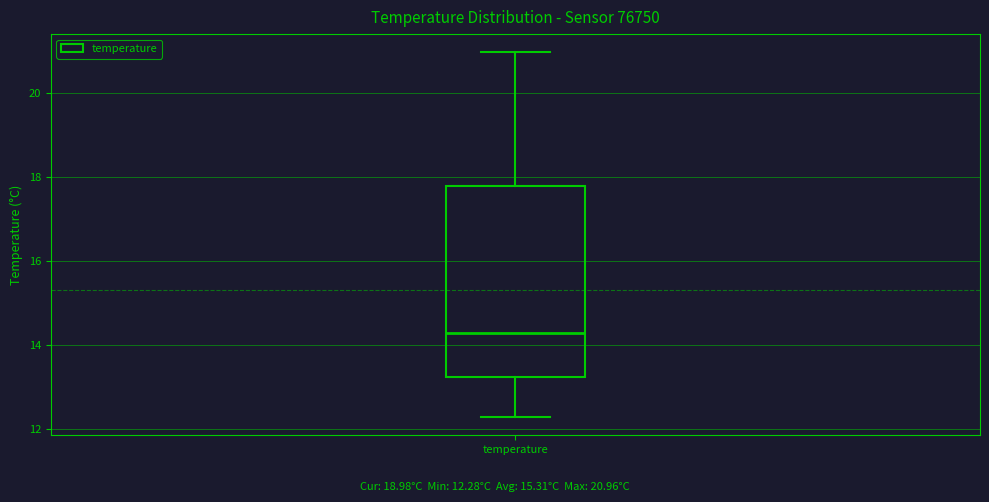

Transcribe this box plot: give where the median line is, the range the box spans, and where the two whiskers end, as read against the y-axis. The values are not printed on the chart, so give them approximately, as read against the axis.

median 14.2, box 13.2 to 17.8, whiskers 12.2 to 21.0